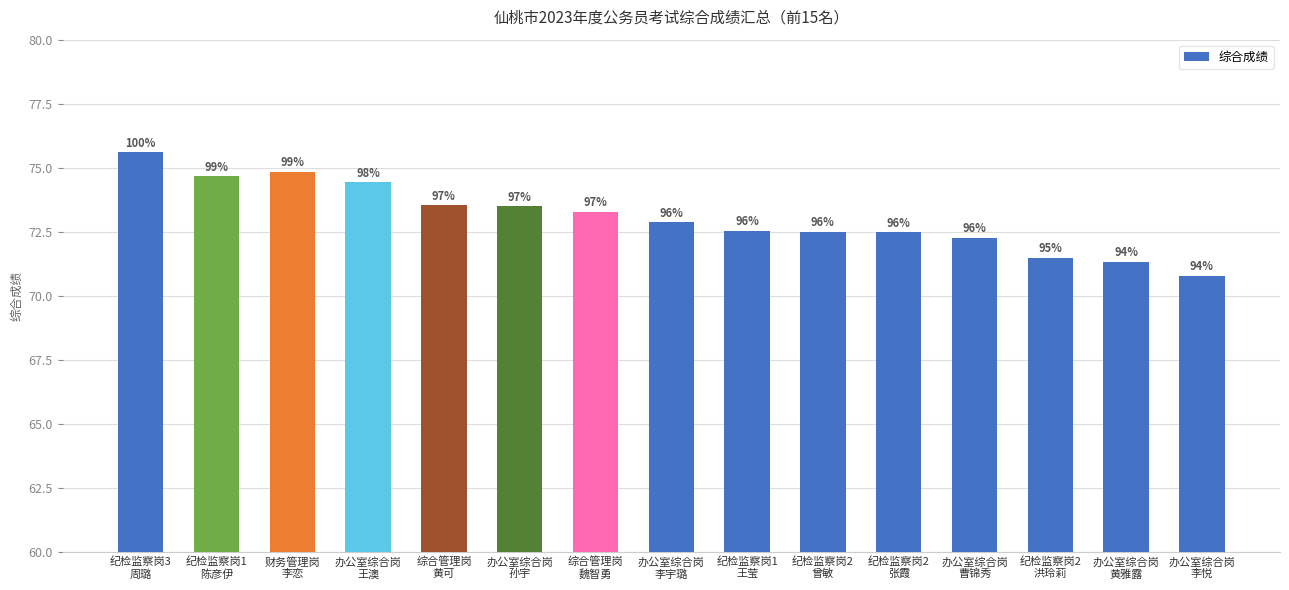

What is the change in value from 纪检监察岗1
陈彦伊 to 办公室综合岗
王澳?

-0.2